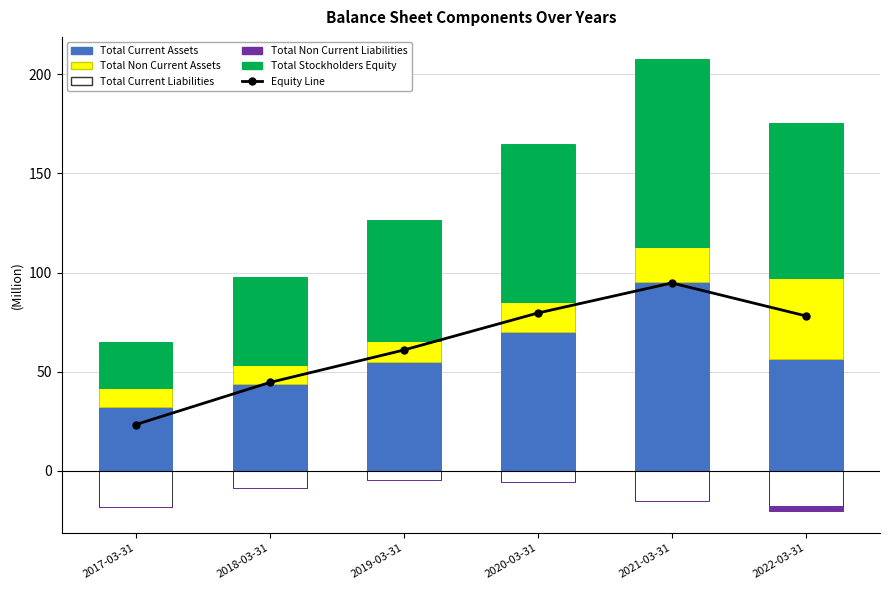

Which has a higher value, 2020-03-31 or 2019-03-31?

2020-03-31